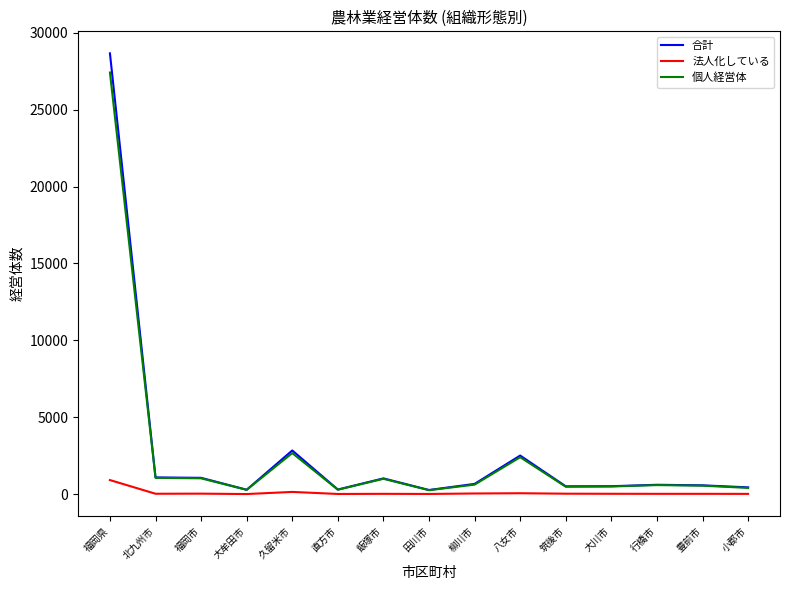

Does the chart have visible grid lines?

No